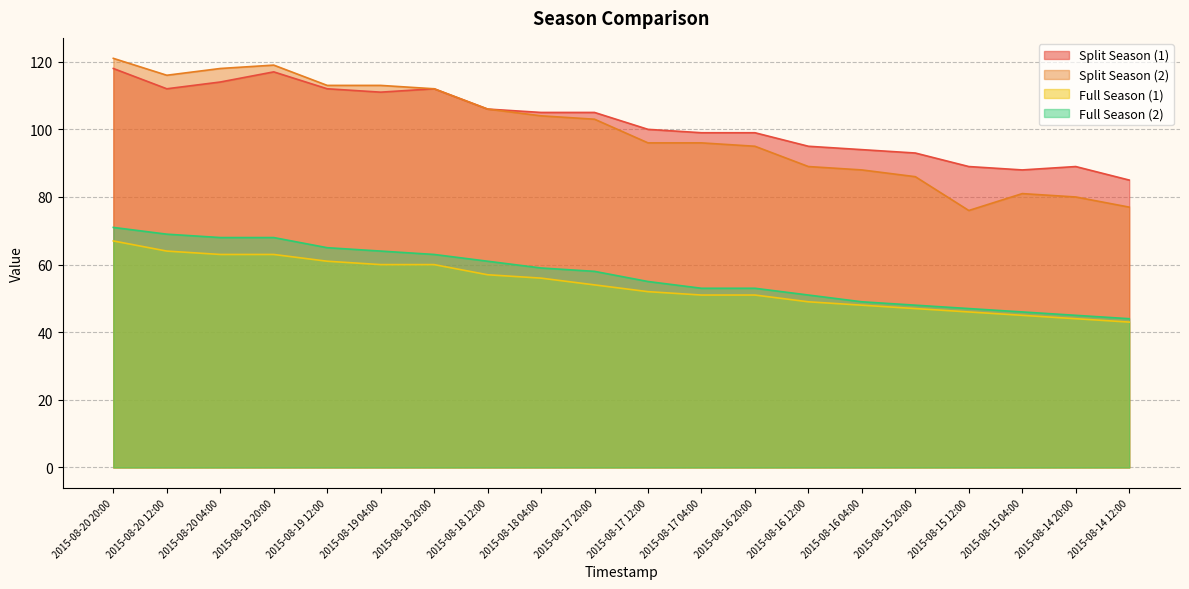

Does the chart display data point markers on the line(s)?

No